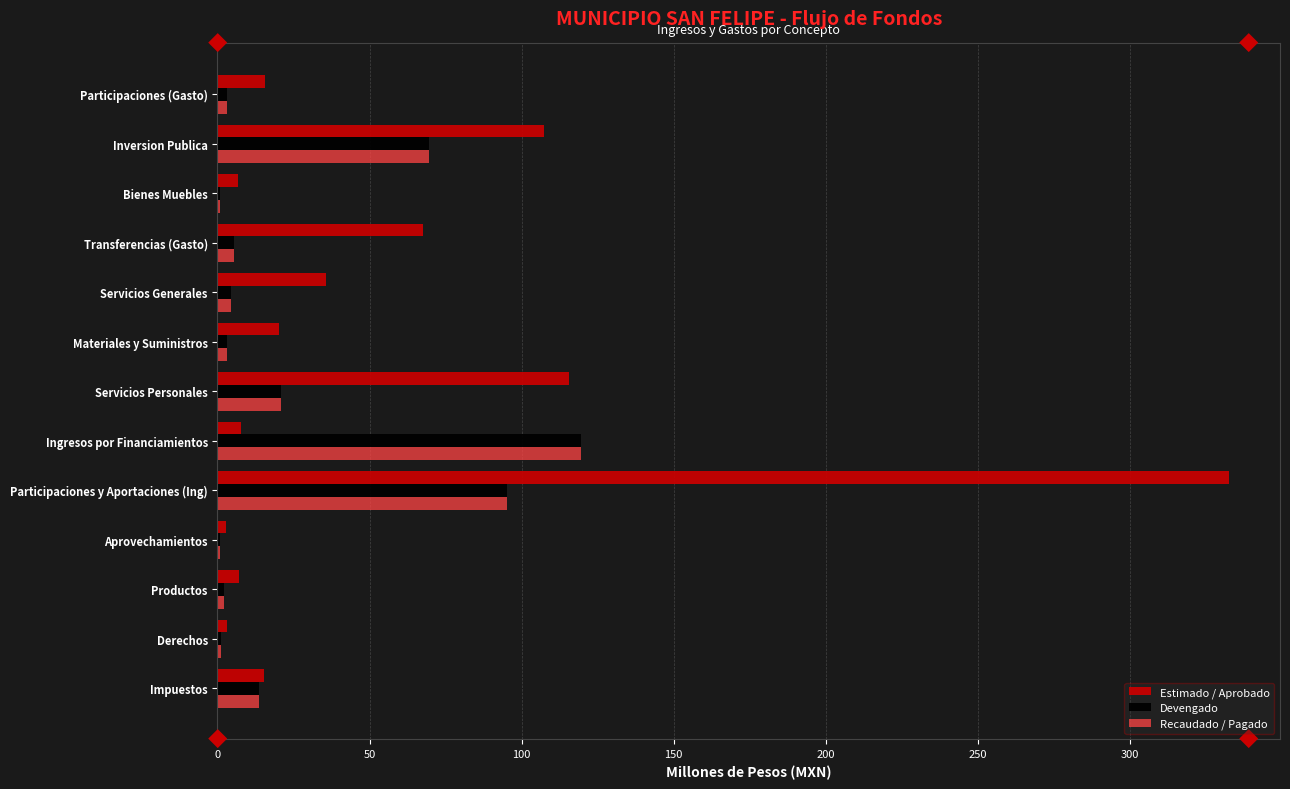

The value of Devengado at Ingresos por Financiamientos is 119.7. True or false?

True